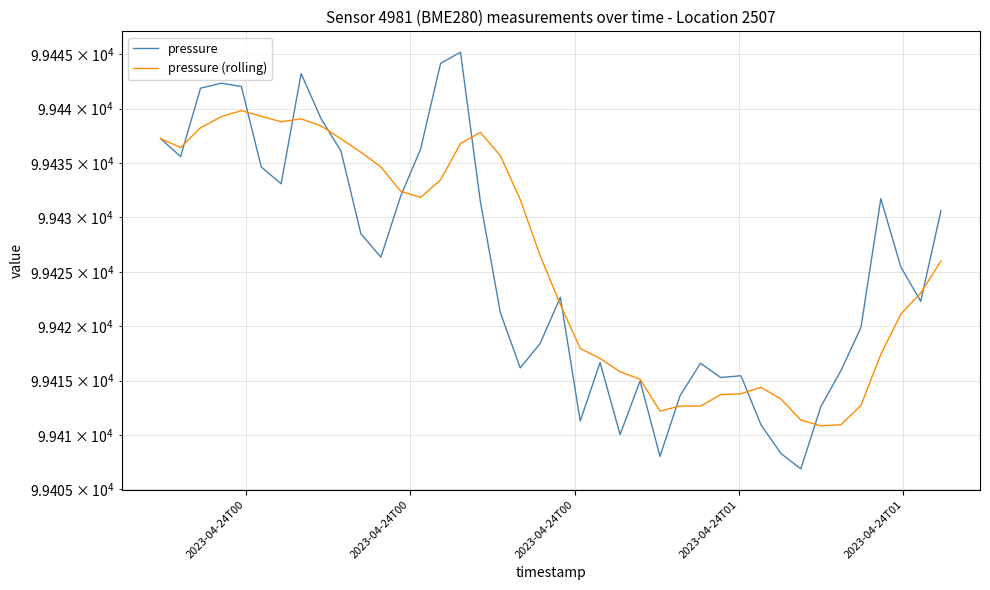

Which series has the widest spread of values?

pressure